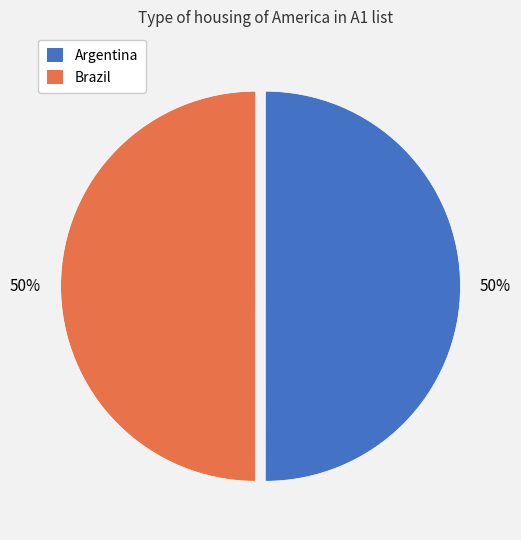

Is the sum of Brazil and Argentina greater than half?

Yes